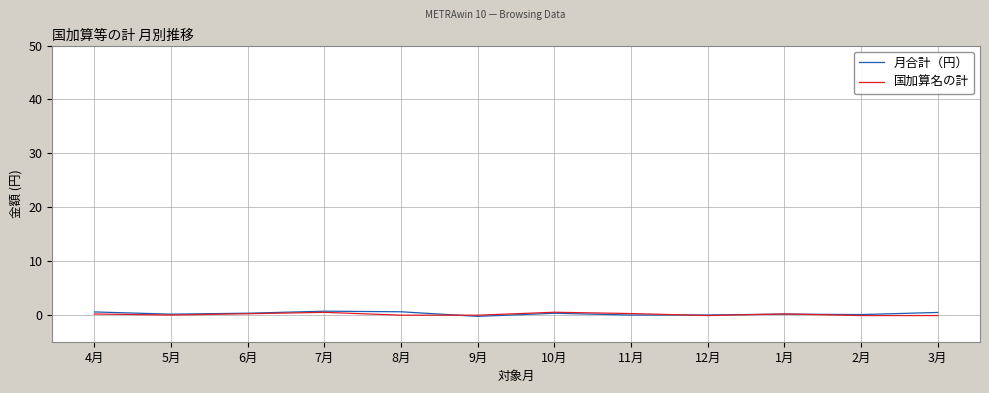

How many lines are shown in the chart?

2